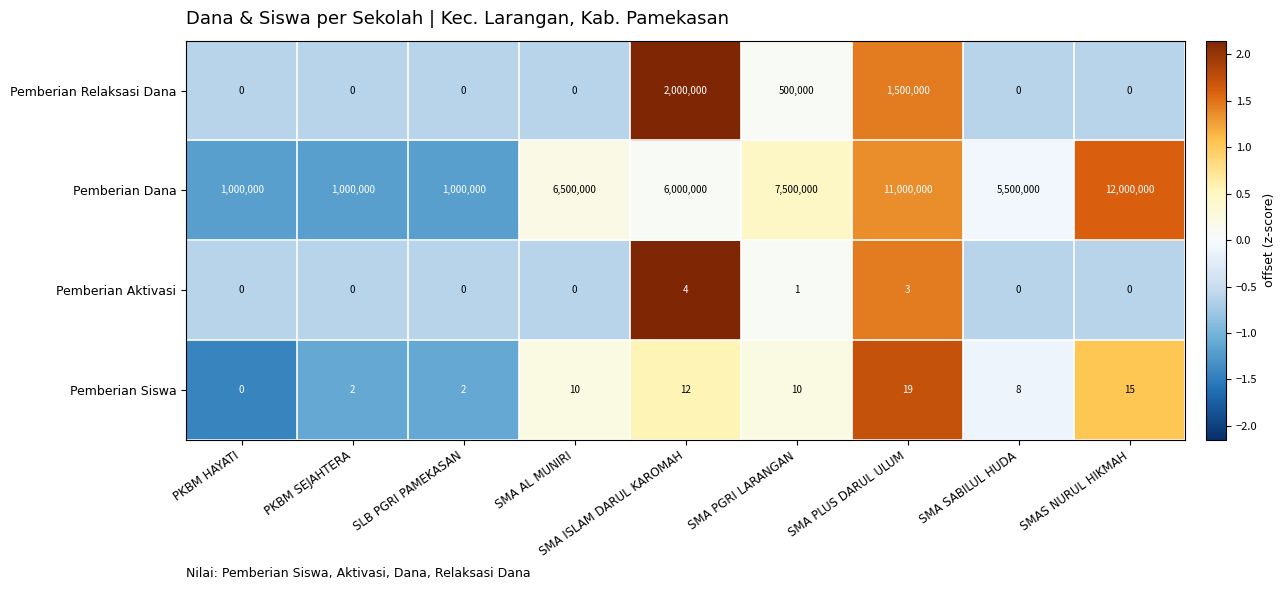

Is it true that Pemberian Dana equals 5053214 at SMAS NURUL HIKMAH?

False